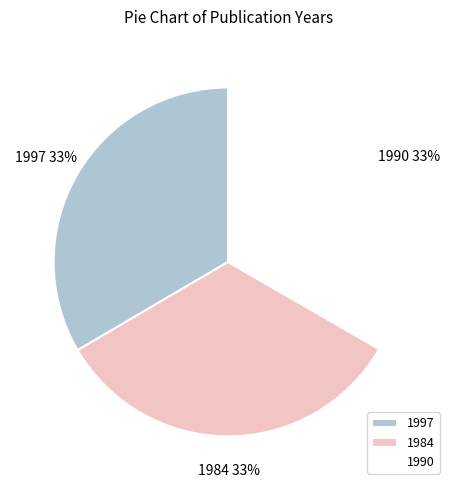

How many segments does this pie chart have?

3